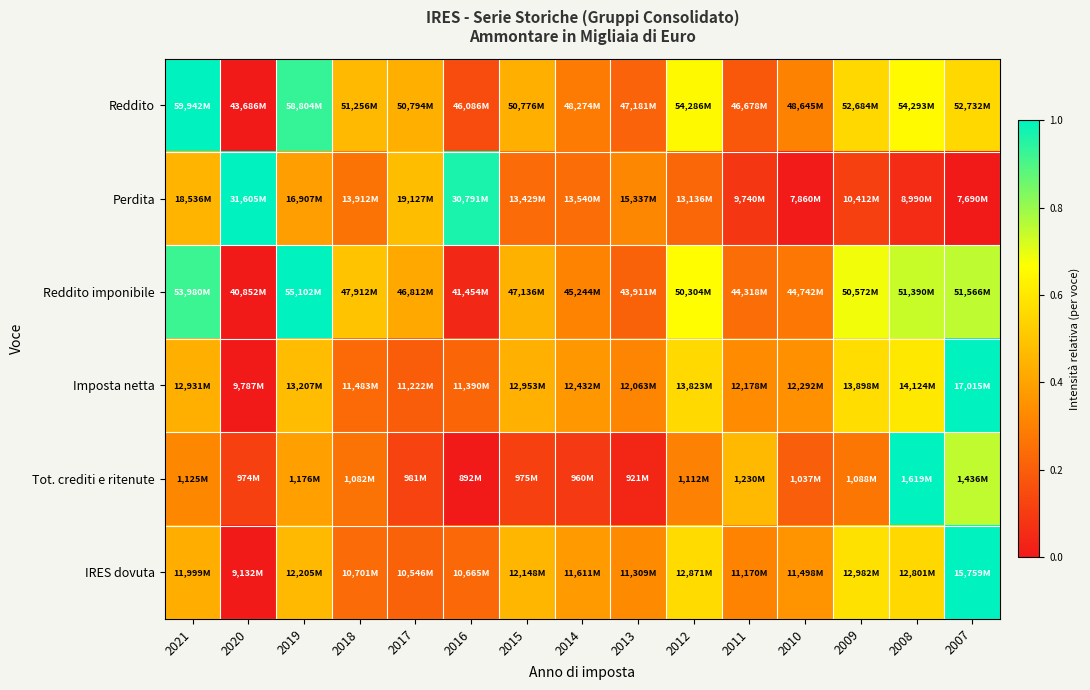

Which has a higher value, 2014 or 2020?

2014